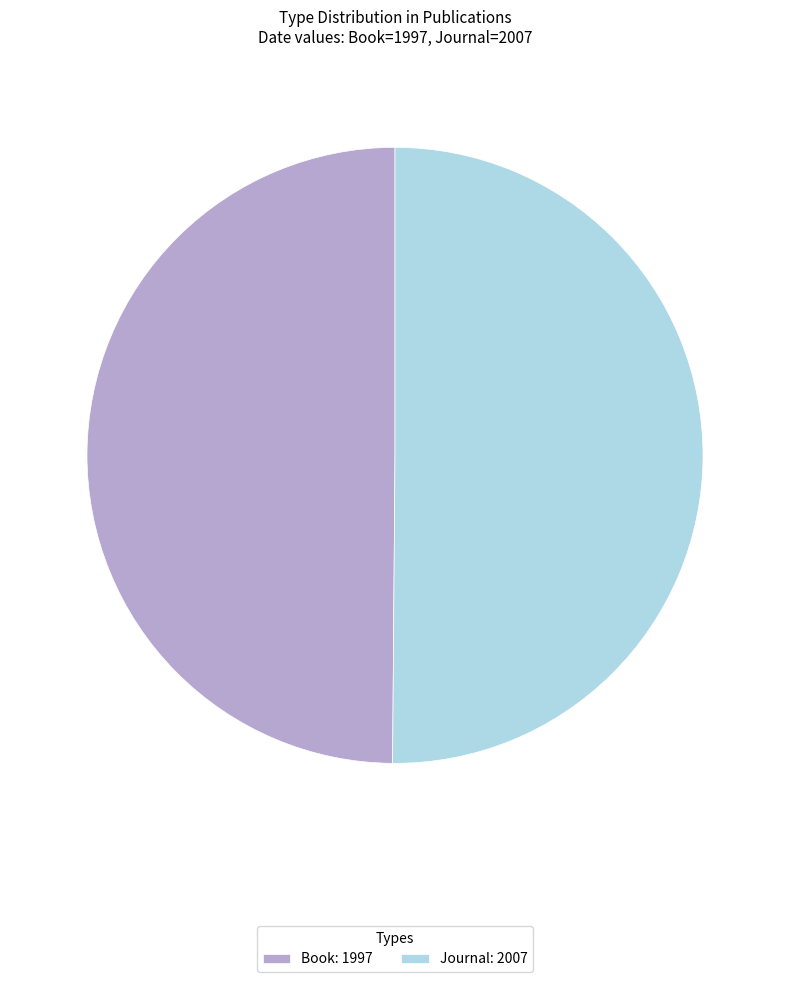

Do Journal: 2007 and Book: 1997 together represent more than half of the pie?

Yes